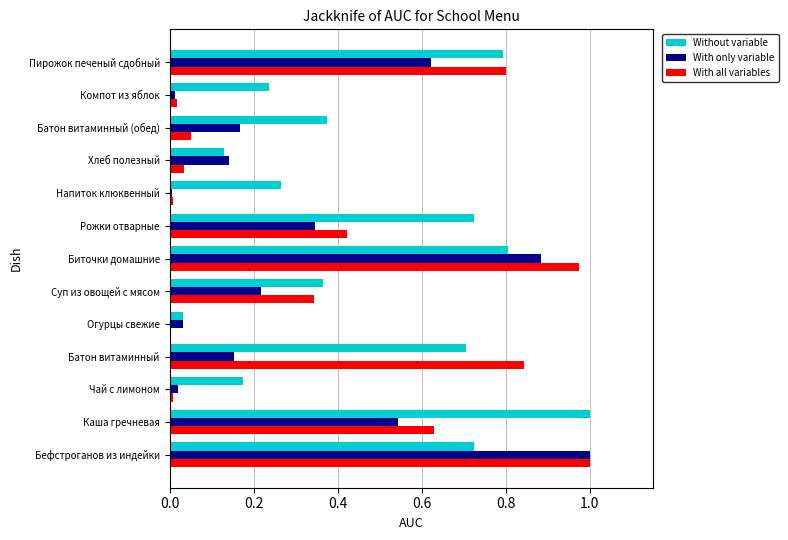

Which series has the largest total across all categories?

Without variable